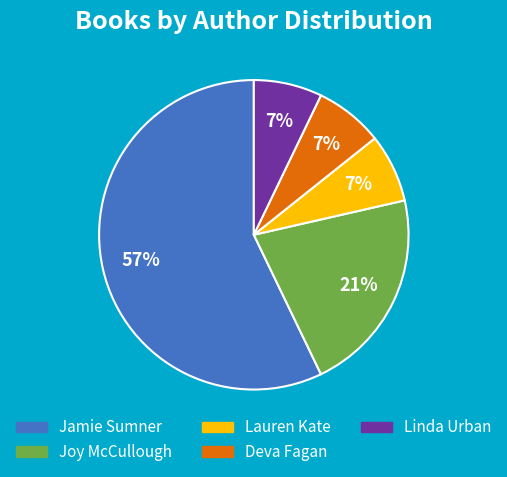

What percentage is the Joy McCullough slice, to the nearest percent?

21%